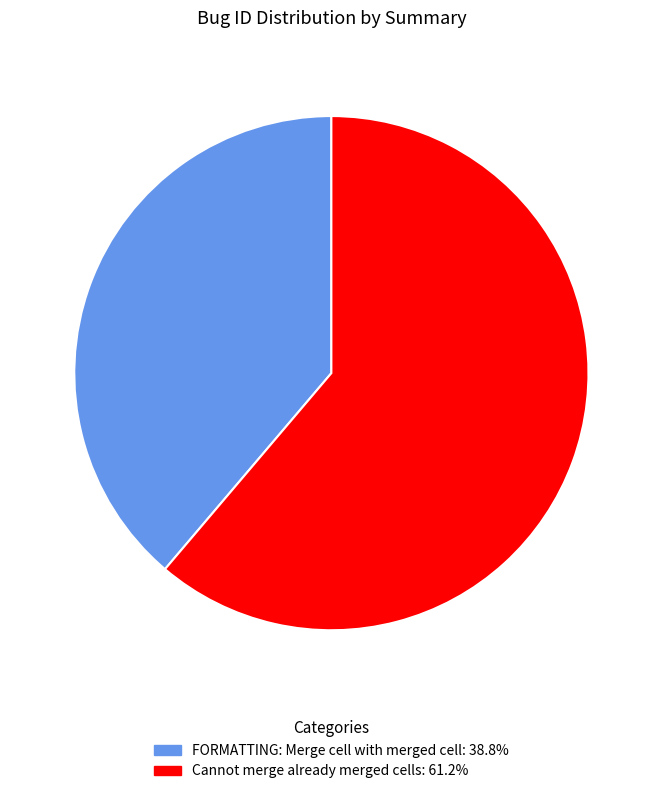

Which category has the biggest portion of the pie?

Cannot merge already merged cells